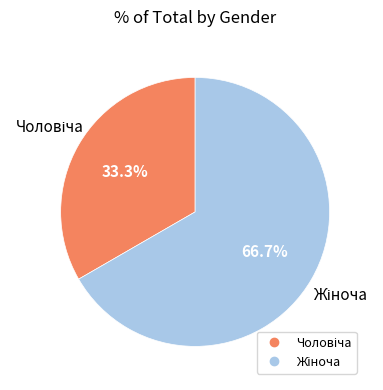

To the nearest percent, what is the difference between the largest and smallest slice percentages?

33%